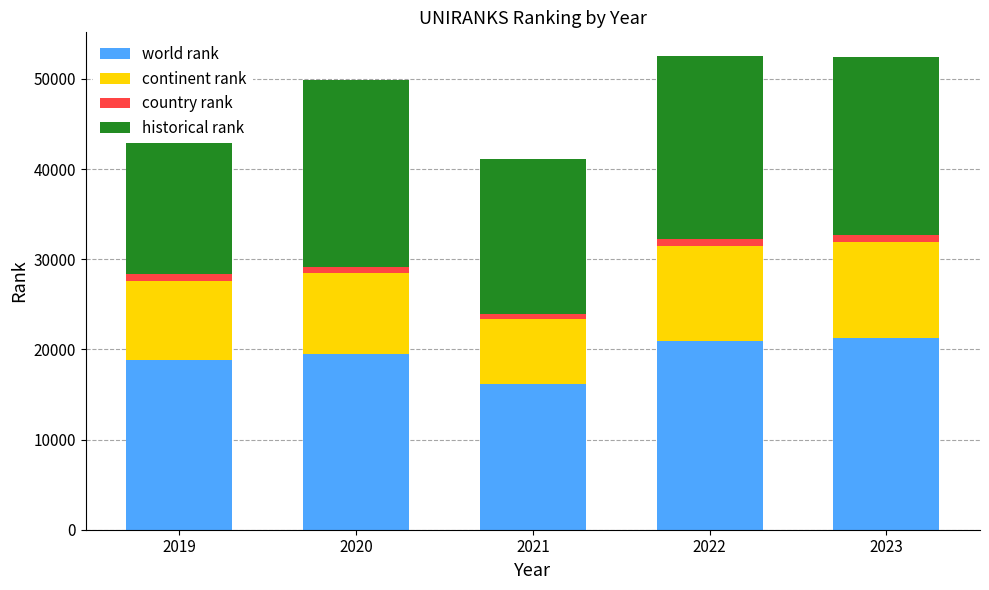

Count the number of data series in this chart.

4